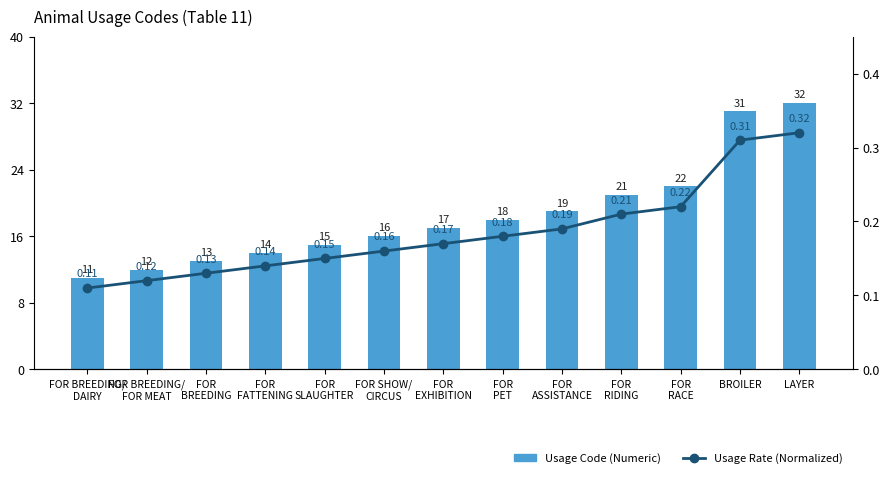

At which category does the chart reach its minimum across all series?

FOR BREEDING/
DAIRY